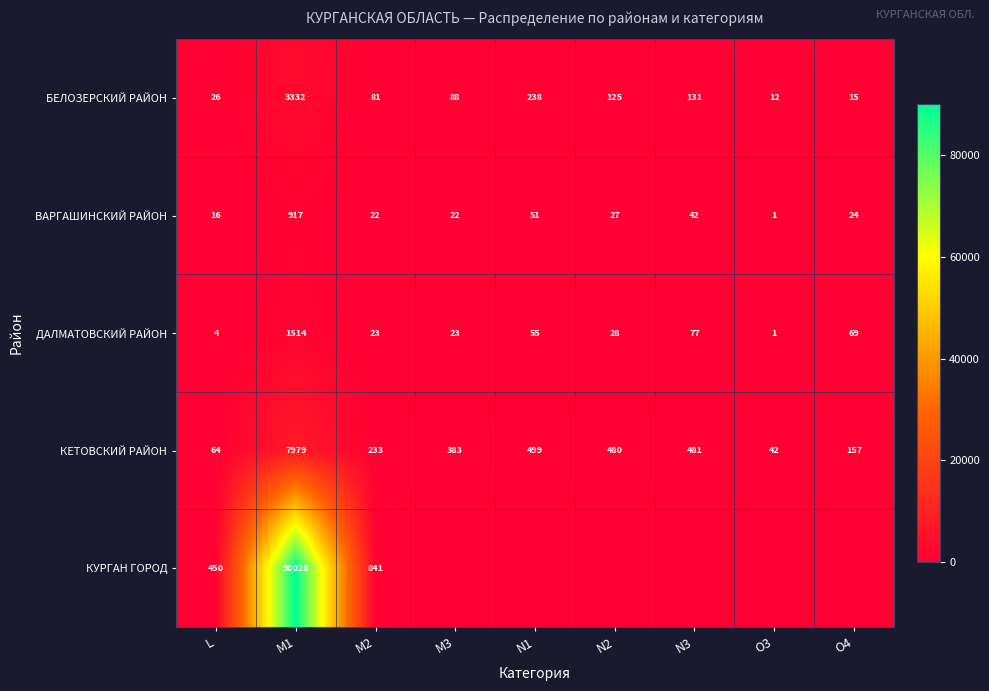

True or false: КЕТОВСКИЙ РАЙОН has a value of 480 at N2.

True